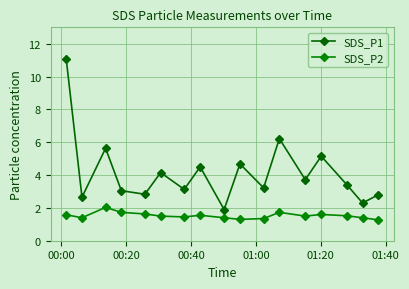

What are all the series names shown in the legend?

SDS_P1, SDS_P2